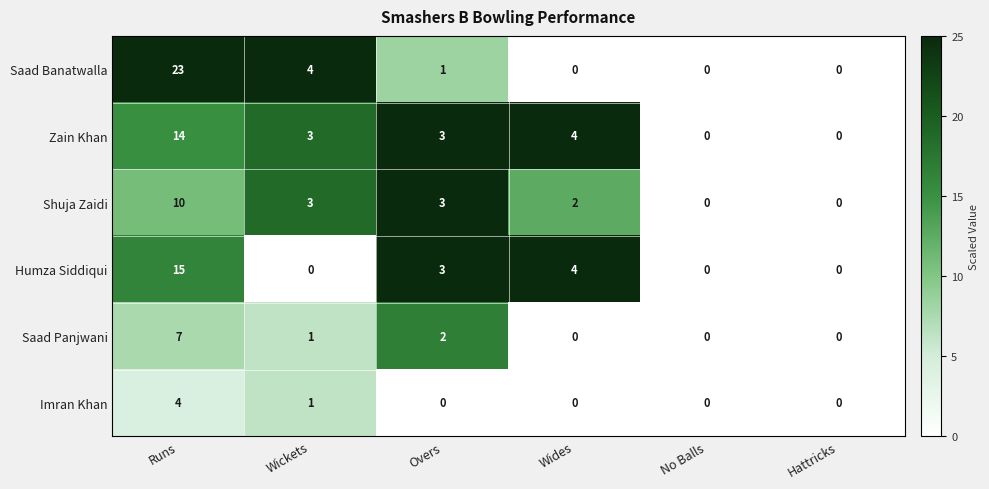

At which category is the sum across all series the highest?

Runs